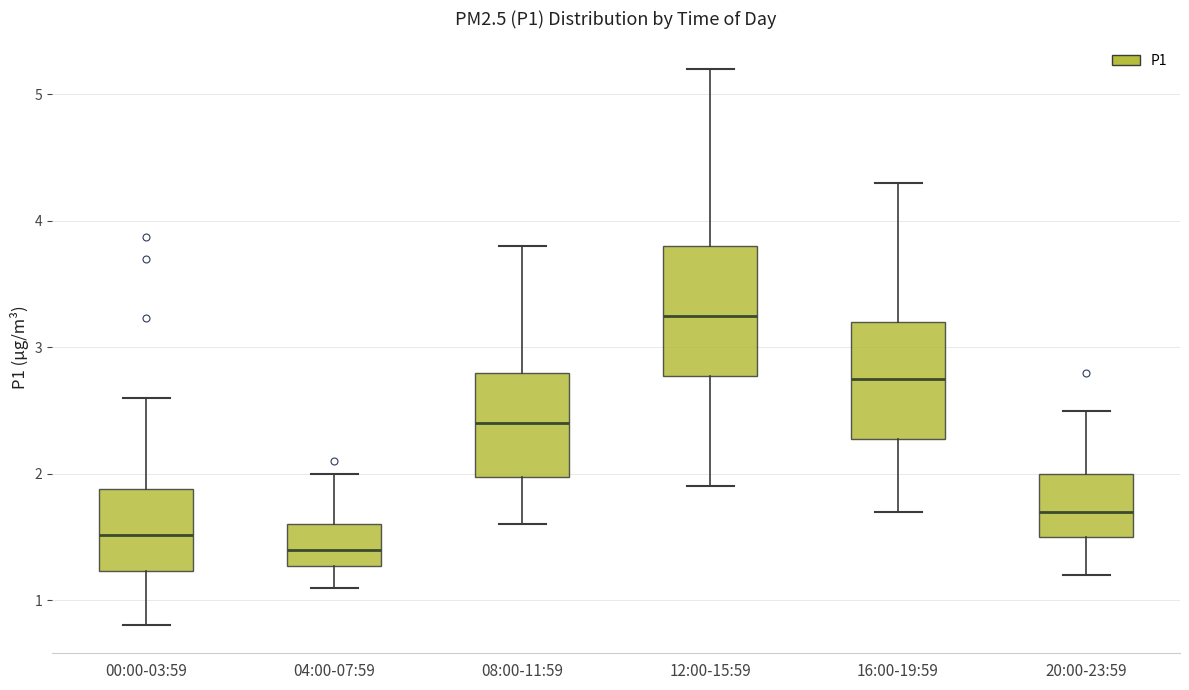

Which box has the lowest median line?

04:00-07:59